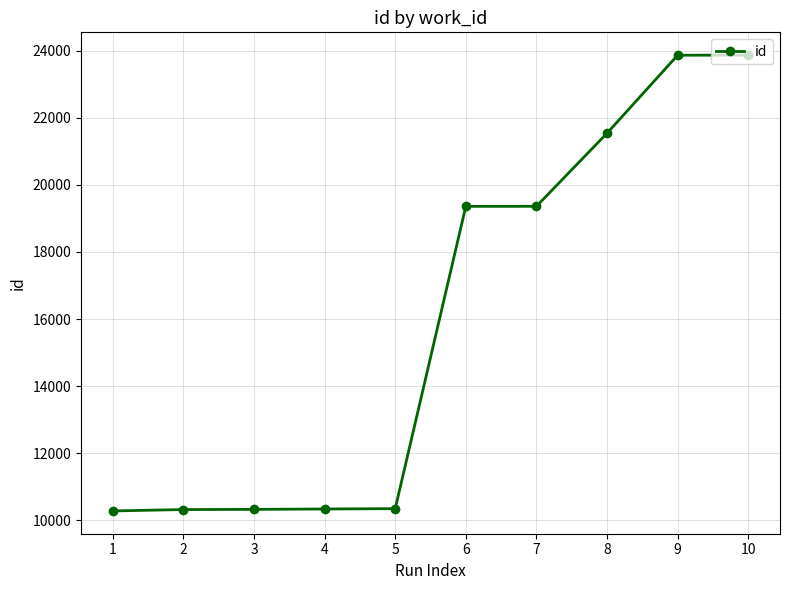

How many lines are shown in the chart?

1